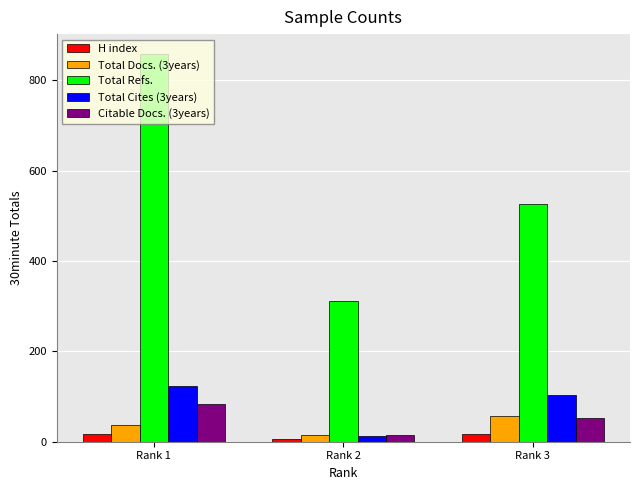

At which label does Total Refs. reach its peak?

Rank 1